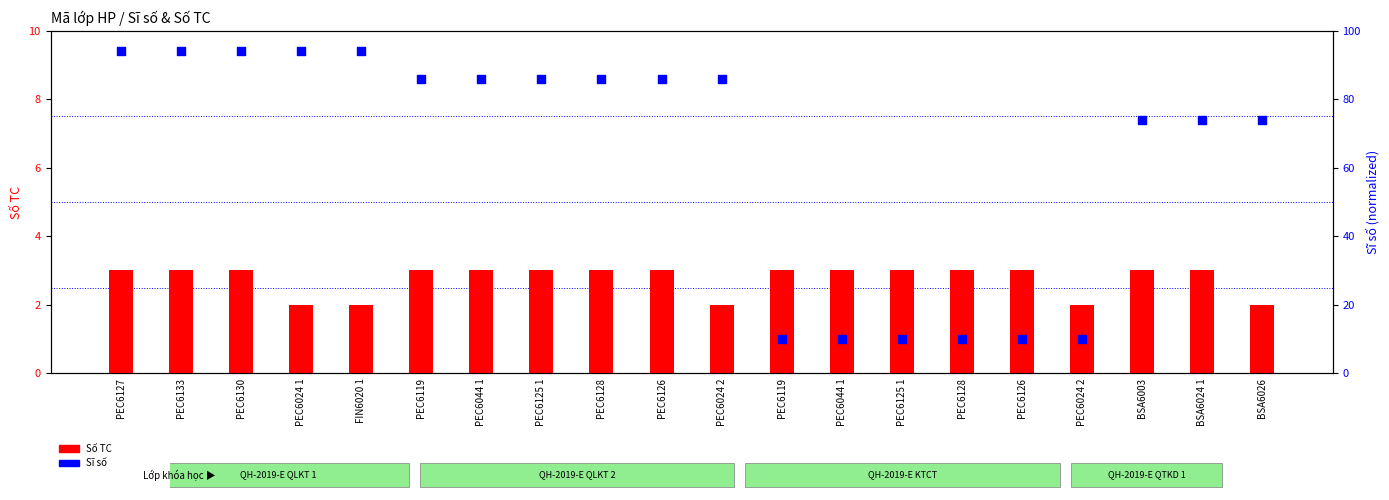

At how many categories does at least one series exceed 38?

14